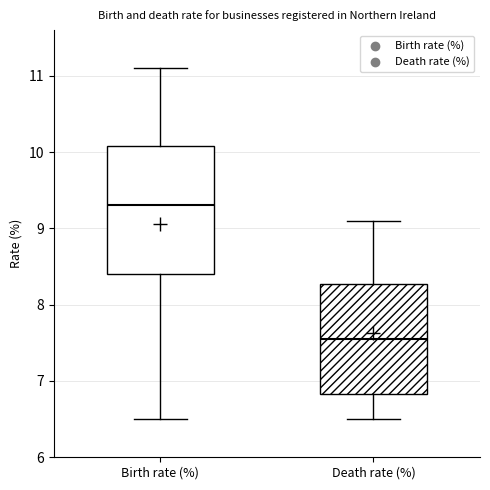

Where is the upper edge of the box for Birth rate (%) on the y-axis? The values are not printed on the chart, so give them approximately, as read against the axis.

10.1